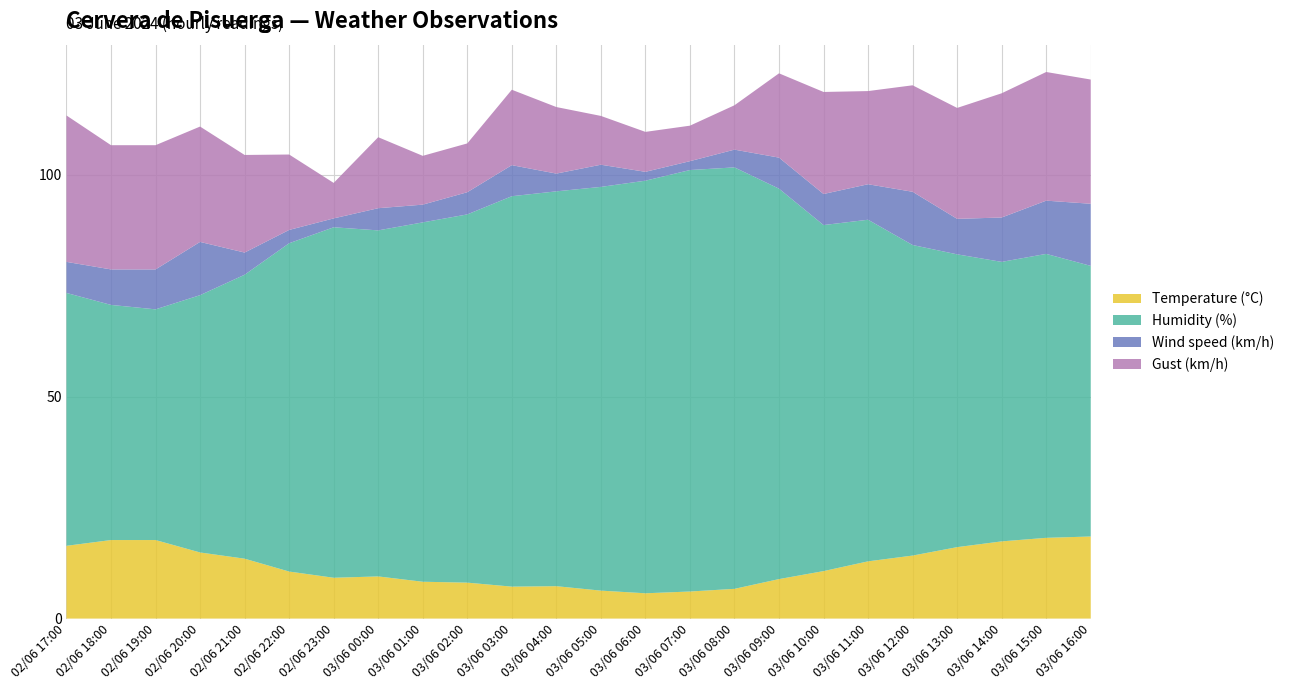

Reading left to right, transcribe all the data shown in this chart.

Temperature (°C): 02/06 17:00=16.4	02/06 18:00=17.7	02/06 19:00=17.7	02/06 20:00=14.9	02/06 21:00=13.5	02/06 22:00=10.6	02/06 23:00=9.2	03/06 00:00=9.5	03/06 01:00=8.3	03/06 02:00=8.1	03/06 03:00=7.2	03/06 04:00=7.3	03/06 05:00=6.3	03/06 06:00=5.7	03/06 07:00=6.1	03/06 08:00=6.7	03/06 09:00=8.9	03/06 10:00=10.7	03/06 11:00=12.9	03/06 12:00=14.2	03/06 13:00=16.1	03/06 14:00=17.4	03/06 15:00=18.2	03/06 16:00=18.5
Humidity (%): 02/06 17:00=57.0	02/06 18:00=53.0	02/06 19:00=52.0	02/06 20:00=58.0	02/06 21:00=64.0	02/06 22:00=74.0	02/06 23:00=79.0	03/06 00:00=78.0	03/06 01:00=81.0	03/06 02:00=83.0	03/06 03:00=88.0	03/06 04:00=89.0	03/06 05:00=91.0	03/06 06:00=93.0	03/06 07:00=95.0	03/06 08:00=95.0	03/06 09:00=88.0	03/06 10:00=78.0	03/06 11:00=77.0	03/06 12:00=70.0	03/06 13:00=66.0	03/06 14:00=63.0	03/06 15:00=64.0	03/06 16:00=61.0
Wind speed (km/h): 02/06 17:00=7.0	02/06 18:00=8.0	02/06 19:00=9.0	02/06 20:00=12.0	02/06 21:00=5.0	02/06 22:00=3.0	02/06 23:00=2.0	03/06 00:00=5.0	03/06 01:00=4.0	03/06 02:00=5.0	03/06 03:00=7.0	03/06 04:00=4.0	03/06 05:00=5.0	03/06 06:00=2.0	03/06 07:00=2.0	03/06 08:00=4.0	03/06 09:00=7.0	03/06 10:00=7.0	03/06 11:00=8.0	03/06 12:00=12.0	03/06 13:00=8.0	03/06 14:00=10.0	03/06 15:00=12.0	03/06 16:00=14.0
Gust (km/h): 02/06 17:00=33.0	02/06 18:00=28.0	02/06 19:00=28.0	02/06 20:00=26.0	02/06 21:00=22.0	02/06 22:00=17.0	02/06 23:00=8.0	03/06 00:00=16.0	03/06 01:00=11.0	03/06 02:00=11.0	03/06 03:00=17.0	03/06 04:00=15.0	03/06 05:00=11.0	03/06 06:00=9.0	03/06 07:00=8.0	03/06 08:00=10.0	03/06 09:00=19.0	03/06 10:00=23.0	03/06 11:00=21.0	03/06 12:00=24.0	03/06 13:00=25.0	03/06 14:00=28.0	03/06 15:00=29.0	03/06 16:00=28.0